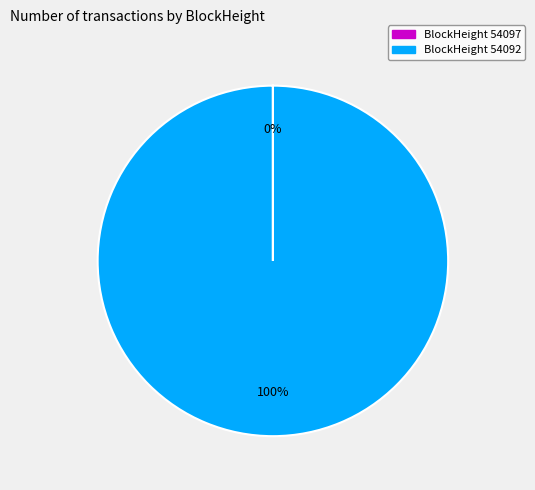

Is there any slice that represents more than half of the pie?

Yes